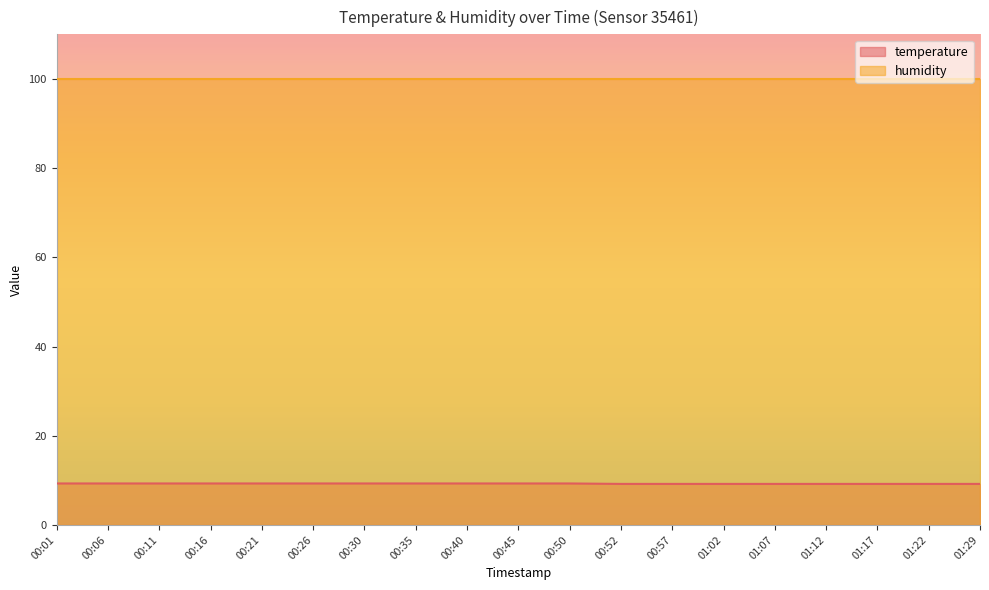

What position from the left is 01:17?

17